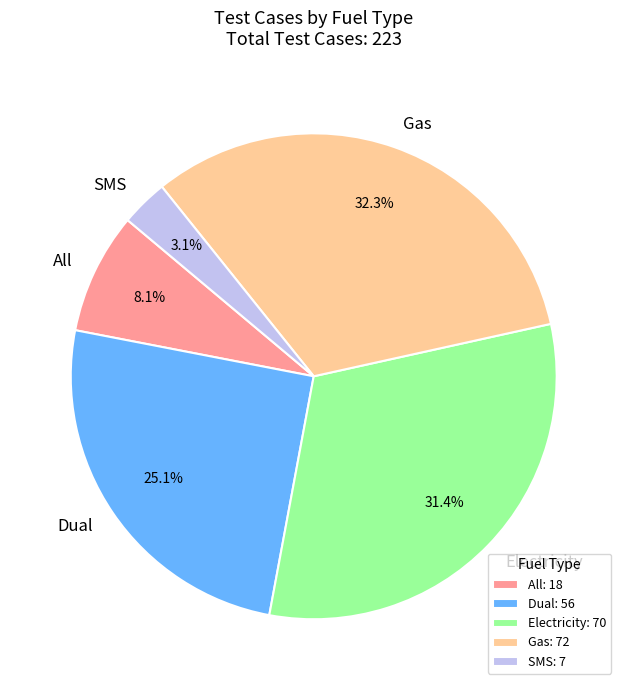

Is it true that All is 15% of the pie?

False